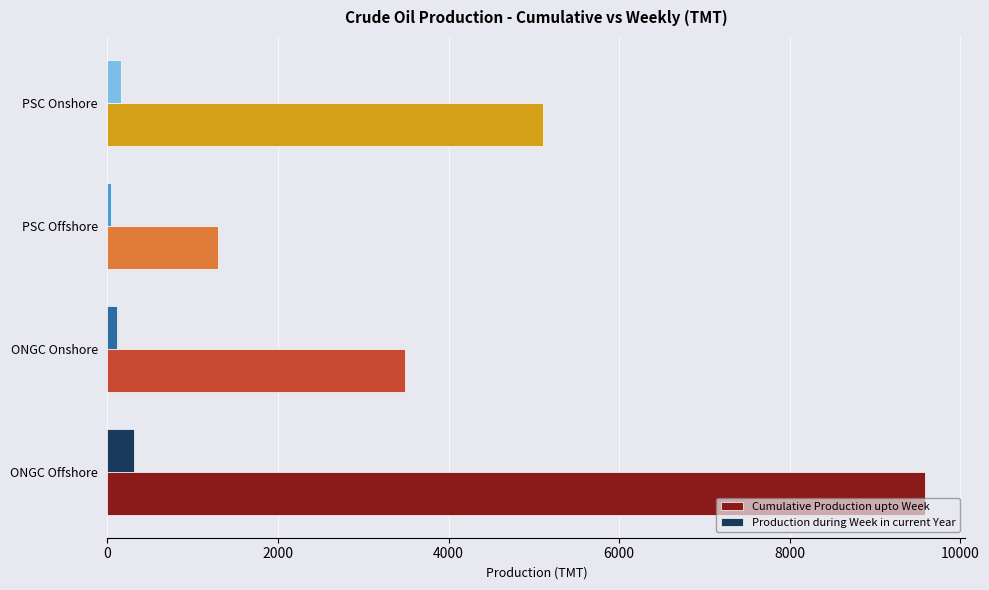

What is the maximum value for Production during Week in current Year?

312.0